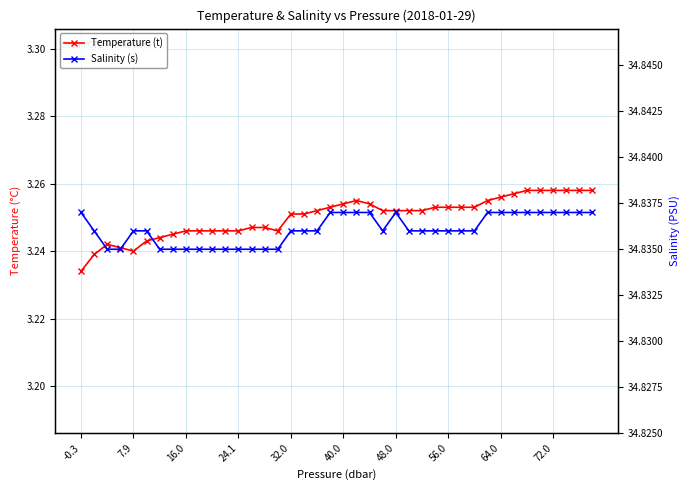

What is the label of the 11th point from the left?

10